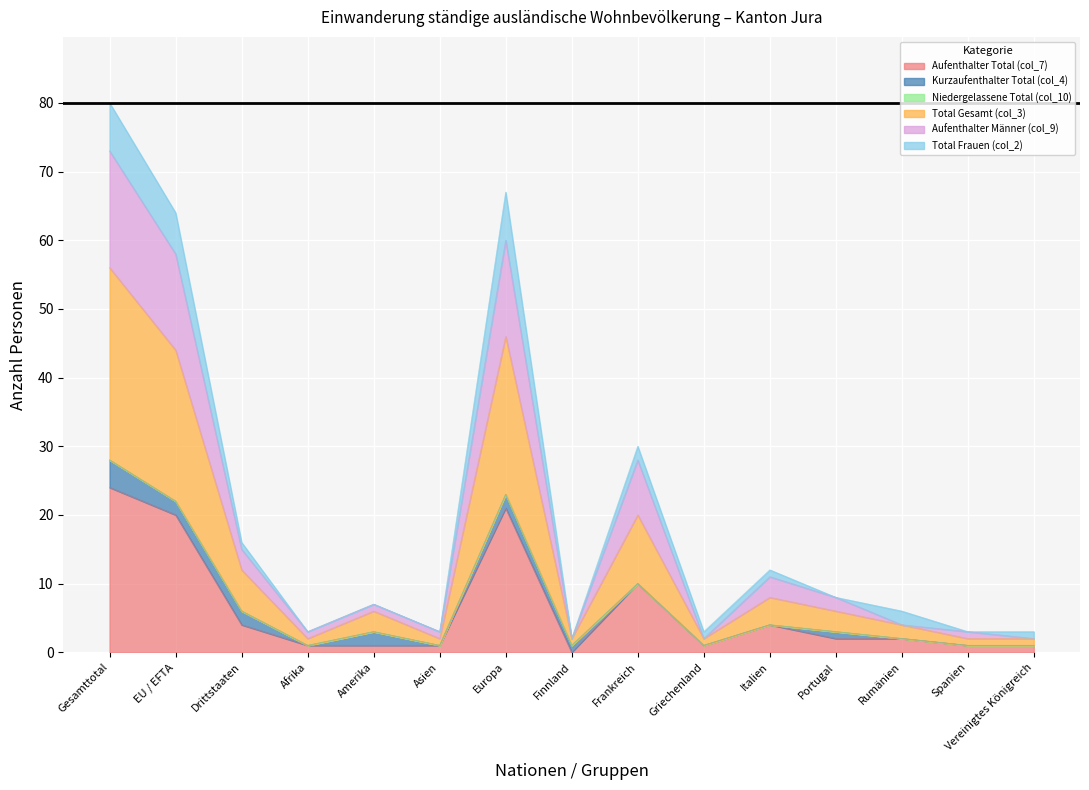

At which label does Aufenthalter Total (col_7) reach its peak?

Gesamttotal